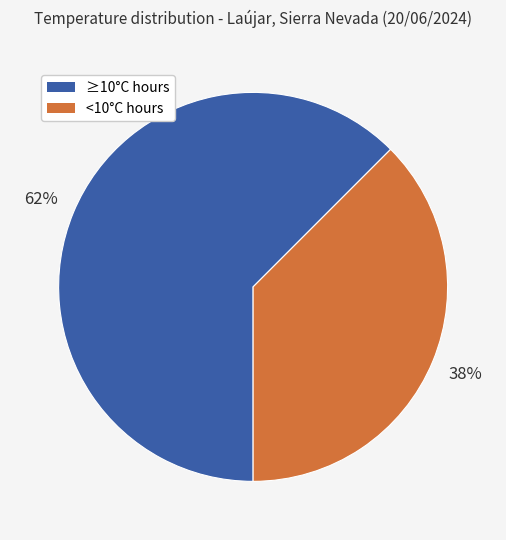

Does any single category account for the majority?

Yes